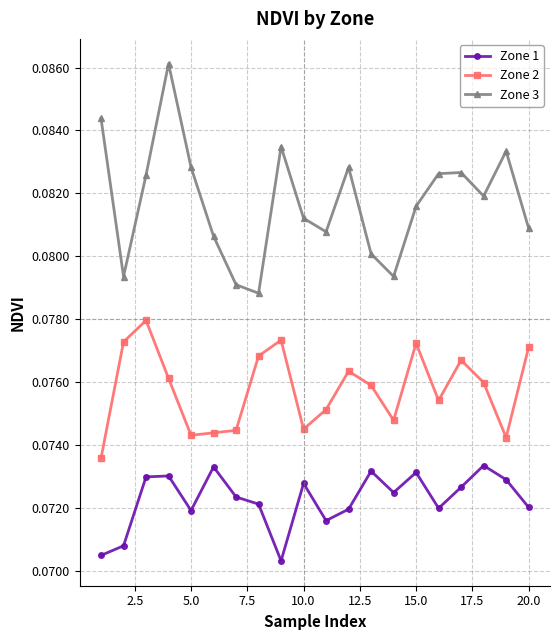

True or false: Zone 2 has more than 1 interior local peaks.

True